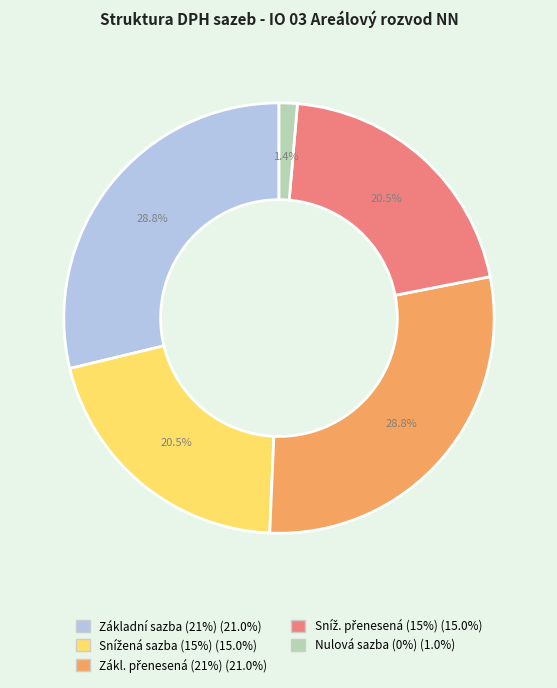

How many segments does this pie chart have?

5